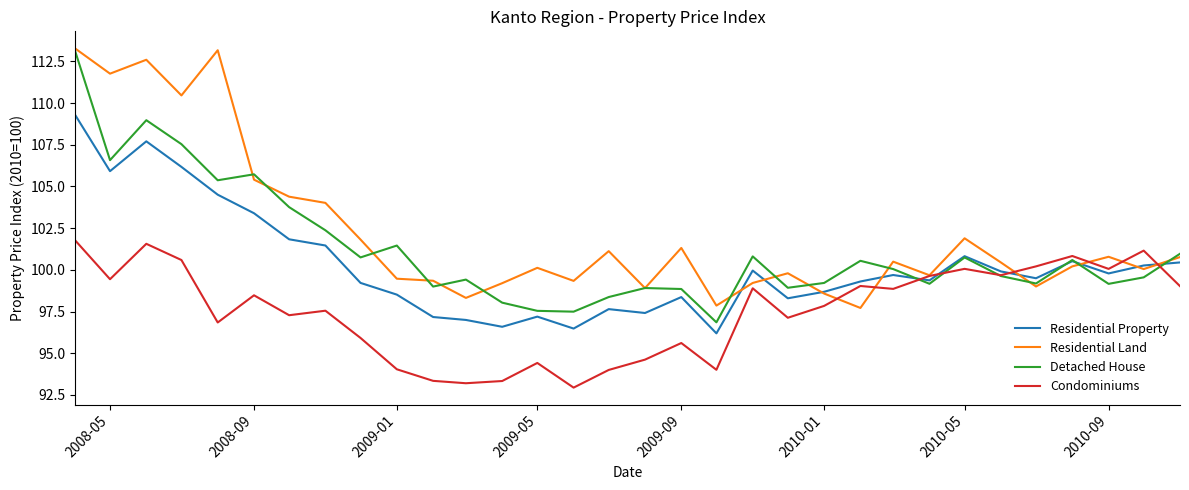

What are all the series names shown in the legend?

Residential Property, Residential Land, Detached House, Condominiums